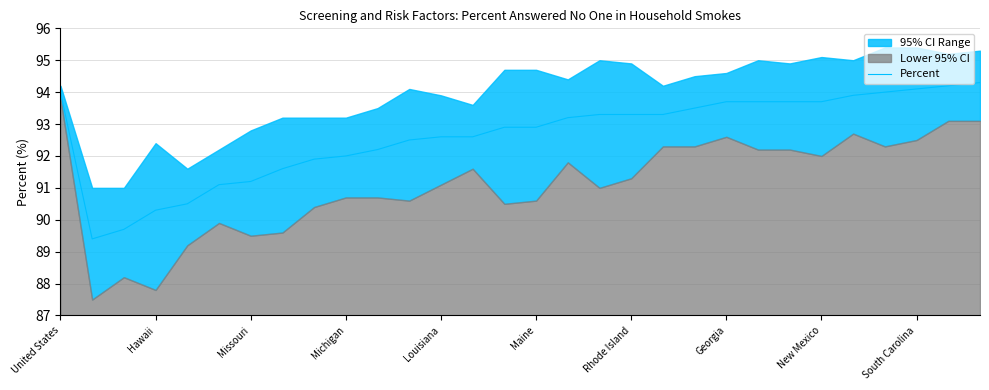

Where does the Percent series first go above 93?

United States